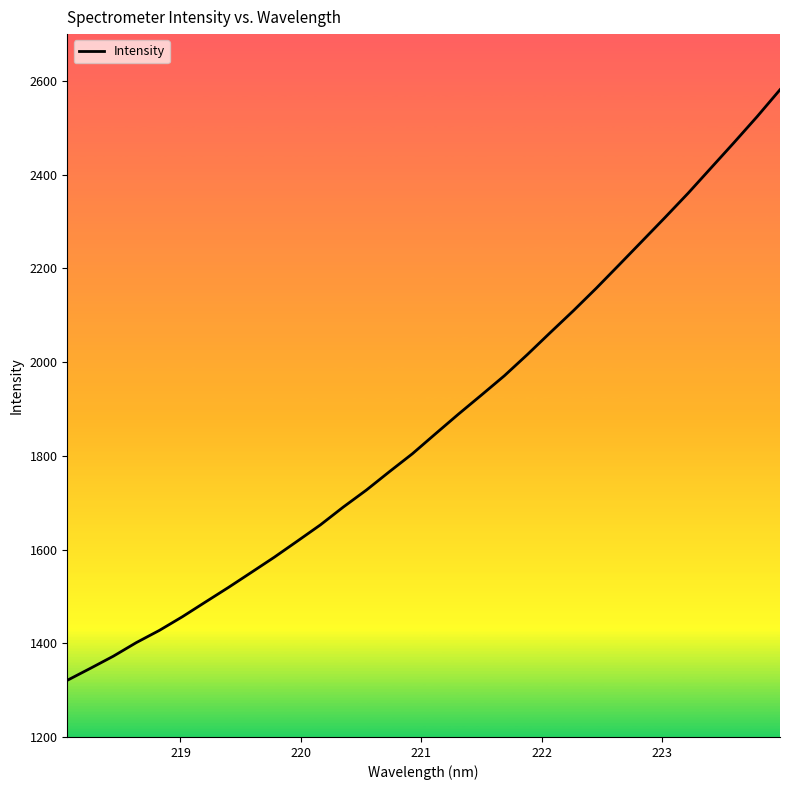

What is the minimum value shown in the chart?

1320.9